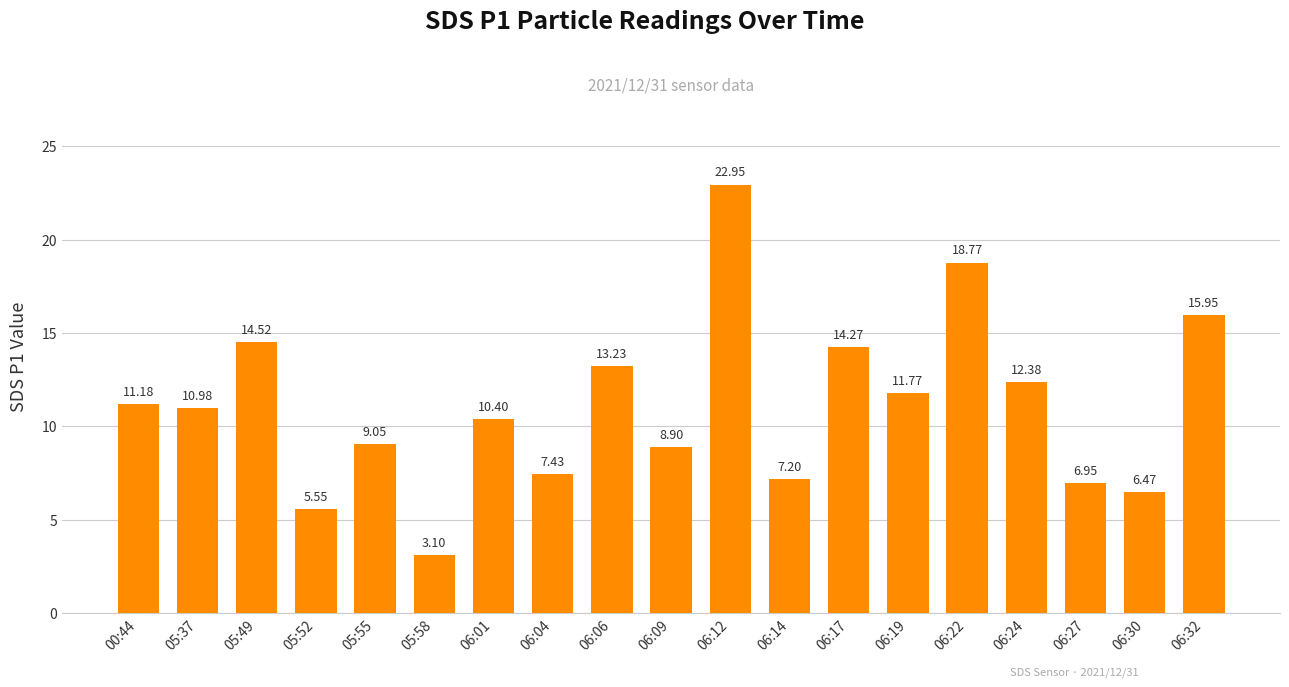

What is the label of the 10th bar from the right?

06:09